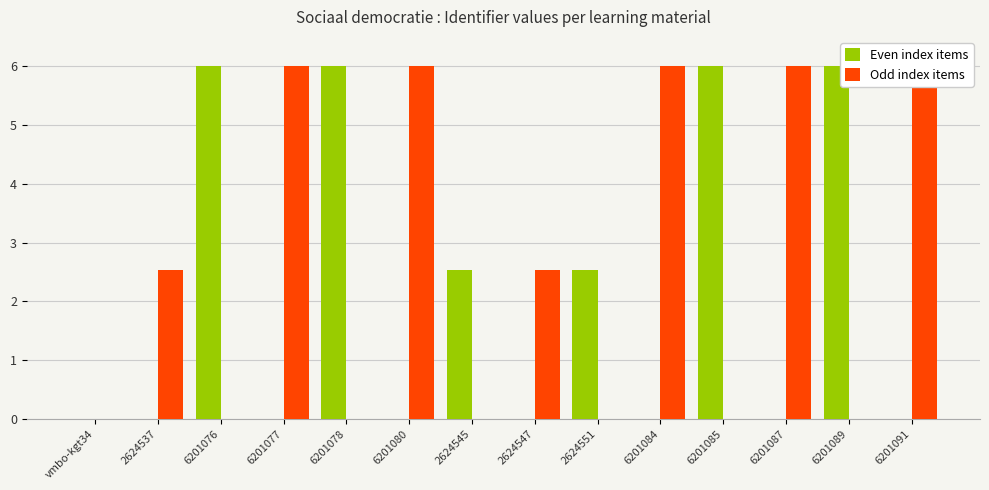

Reading left to right, transcribe all the data shown in this chart.

Even index items: vmbo-kgt34=0.0	2624537=0.0	6201076=6.0	6201077=0.0	6201078=6.0	6201080=0.0	2624545=2.5	2624547=0.0	2624551=2.5	6201084=0.0	6201085=6.0	6201087=0.0	6201089=6.0	6201091=0.0
Odd index items: vmbo-kgt34=0.0	2624537=2.5	6201076=0.0	6201077=6.0	6201078=0.0	6201080=6.0	2624545=0.0	2624547=2.5	2624551=0.0	6201084=6.0	6201085=0.0	6201087=6.0	6201089=0.0	6201091=6.0